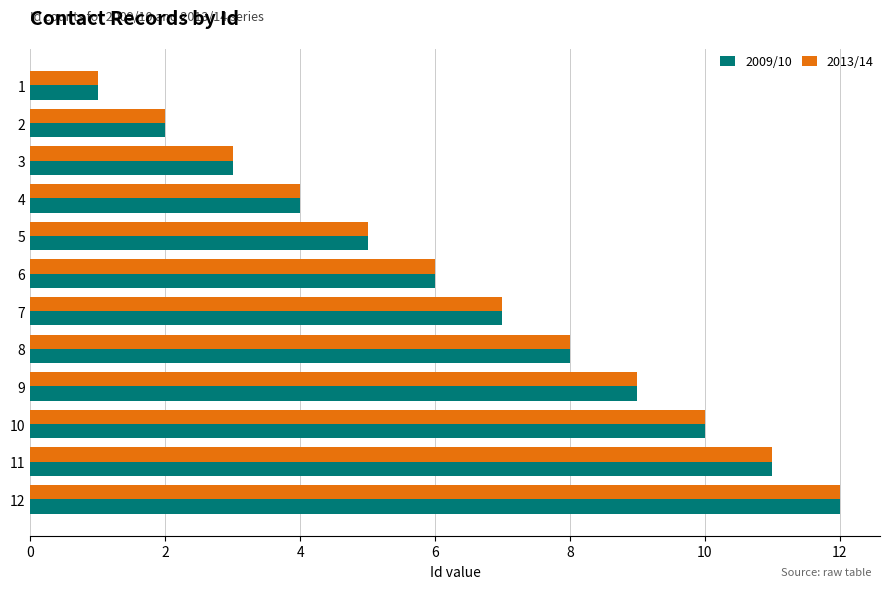

Is the value of 2013/14 at 11 greater than the value of 2009/10 at 8?

Yes